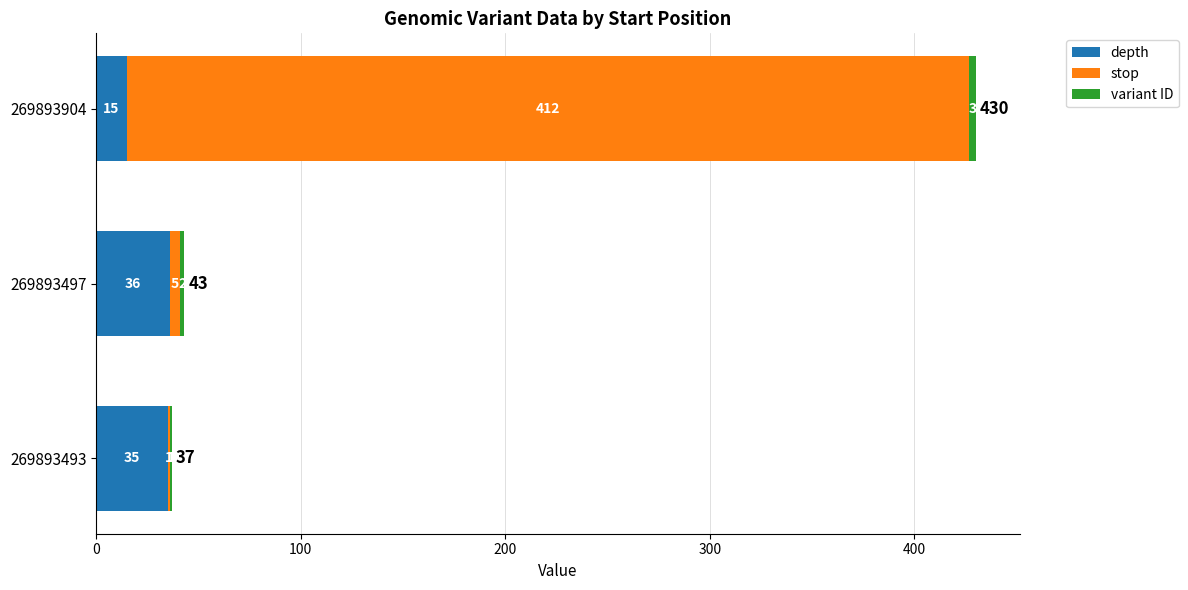

What is the total value across all series at 269893904?

430